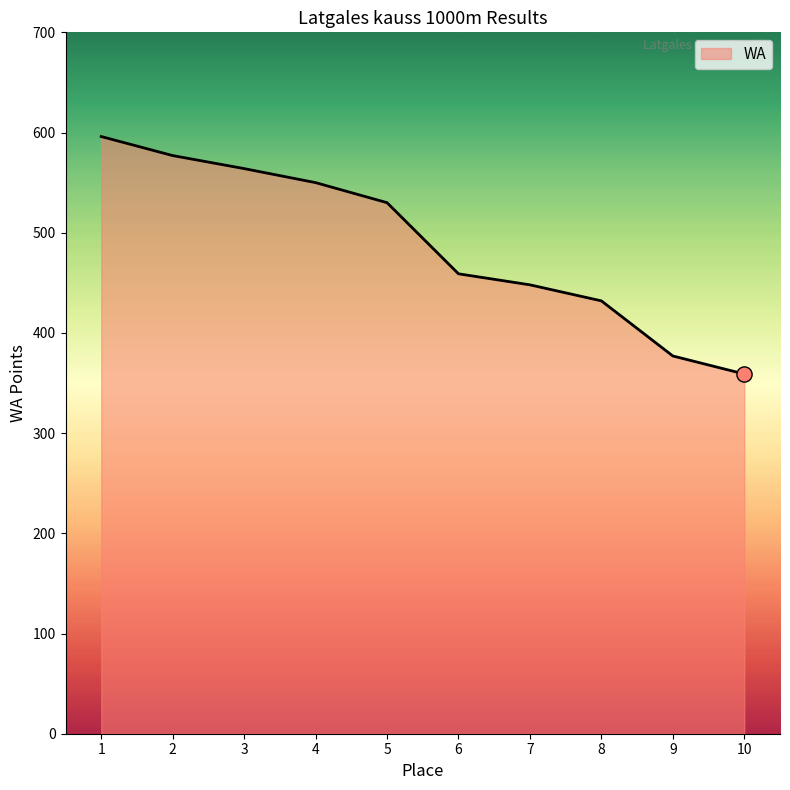

Approximately how many times larger is the value at 1 compared to 6?

1.3